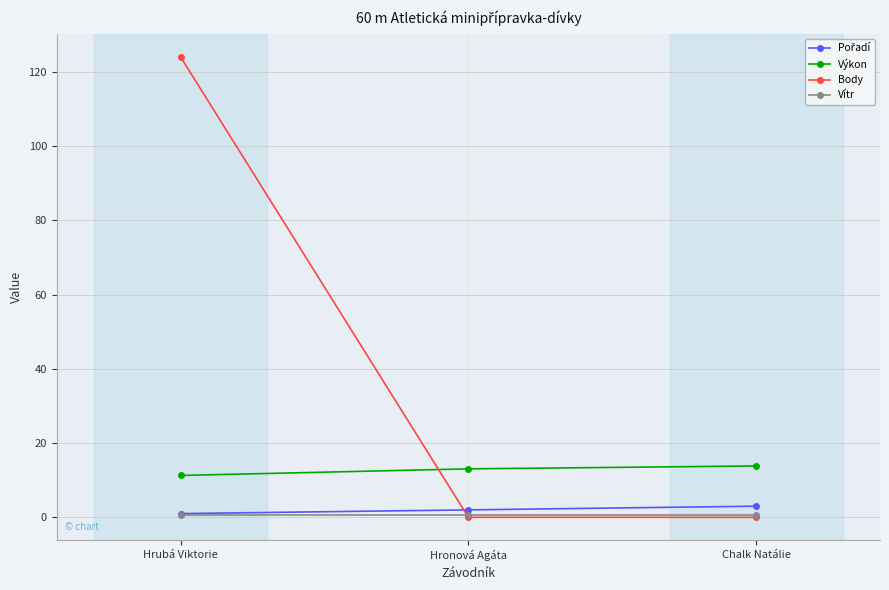

How many categories are shown in the chart?

3